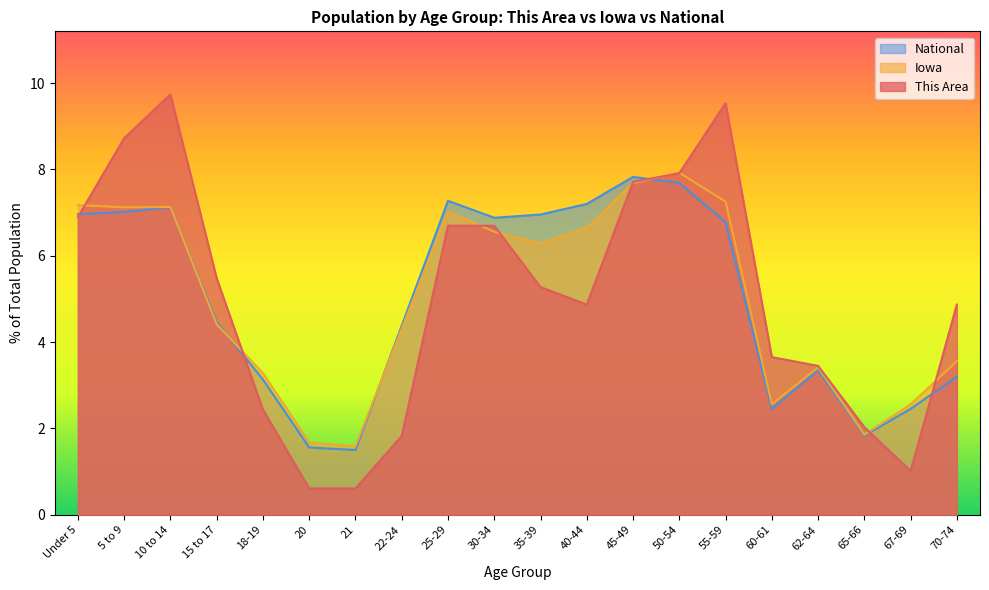

What is the difference between the Iowa values at 67-69 and 10 to 14?

4.6